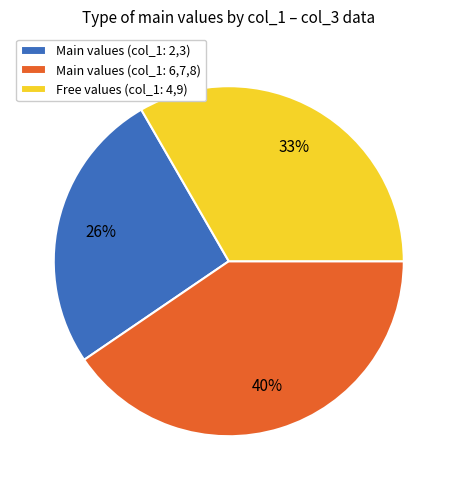

What percentage is the Main values (col_1: 6,7,8) slice, to the nearest percent?

40%